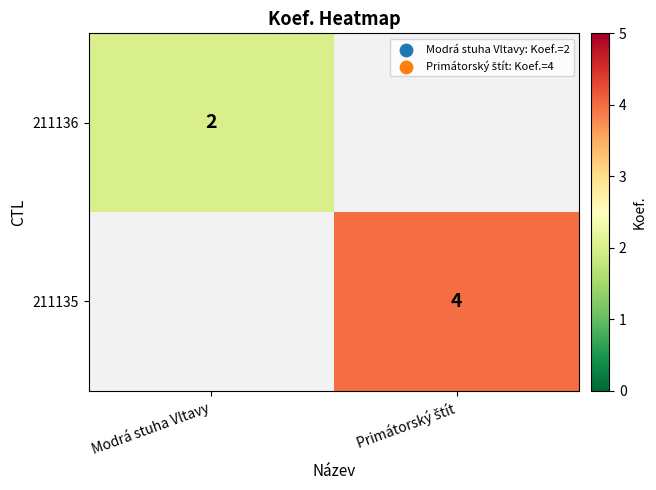

Is it true that 211136 equals 2 at Modrá stuha Vltavy?

True